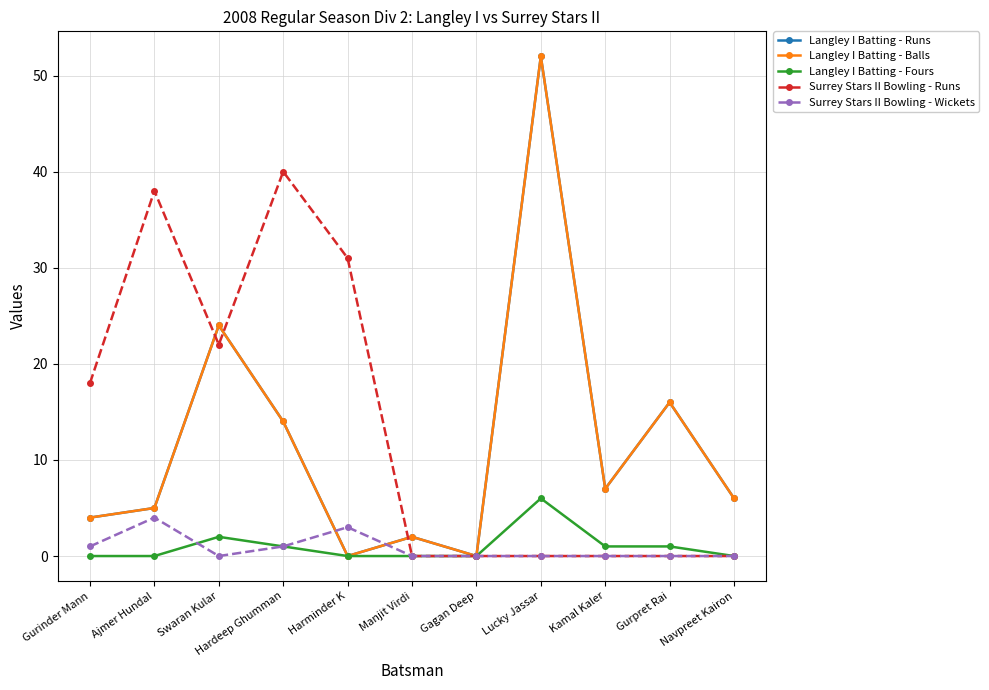

Which series has the widest spread of values?

Langley I Batting - Runs